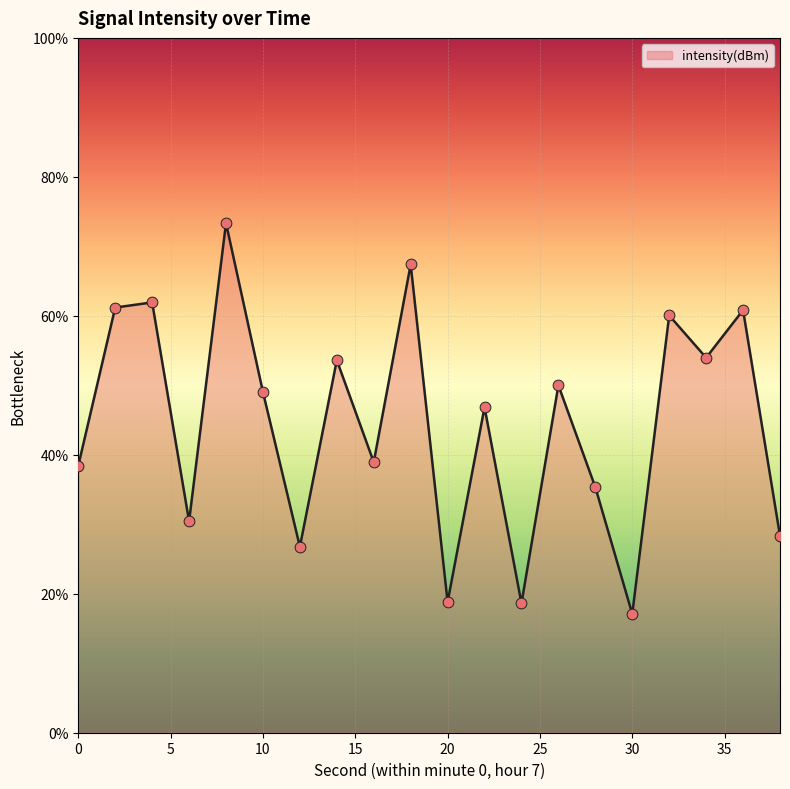

What is the difference between the maximum and minimum values?

56.2